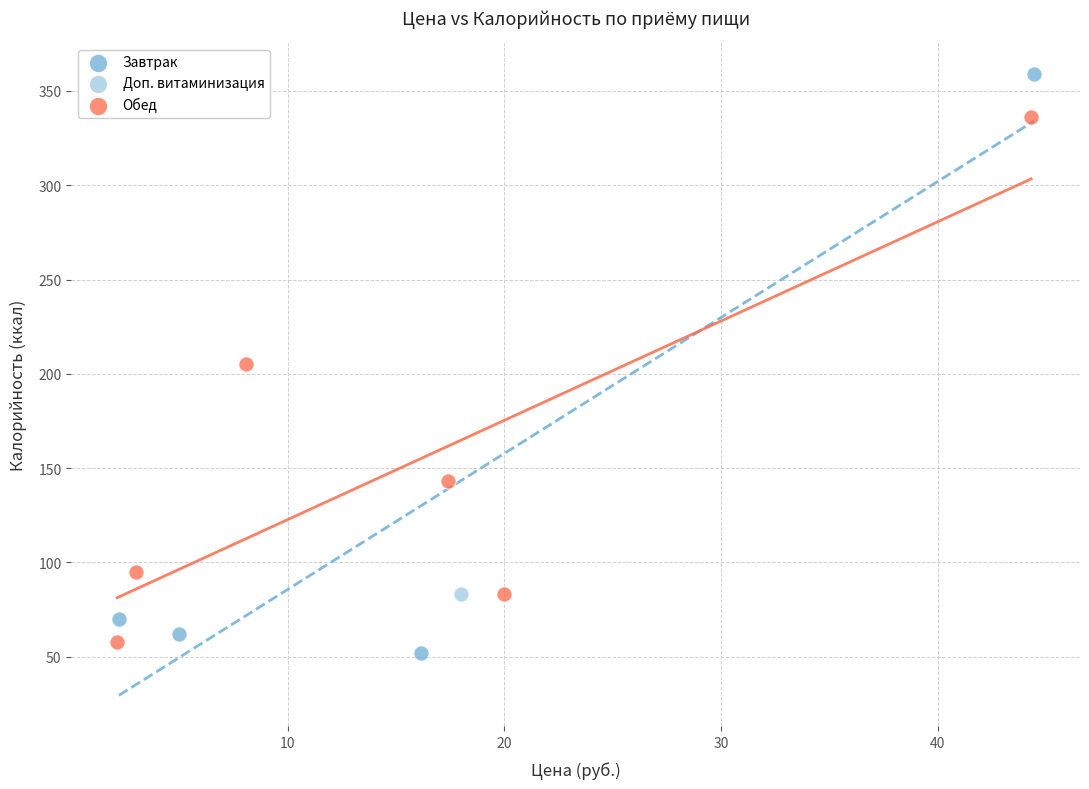

What are all the series names shown in the legend?

Завтрак, Доп. витаминизация, Обед